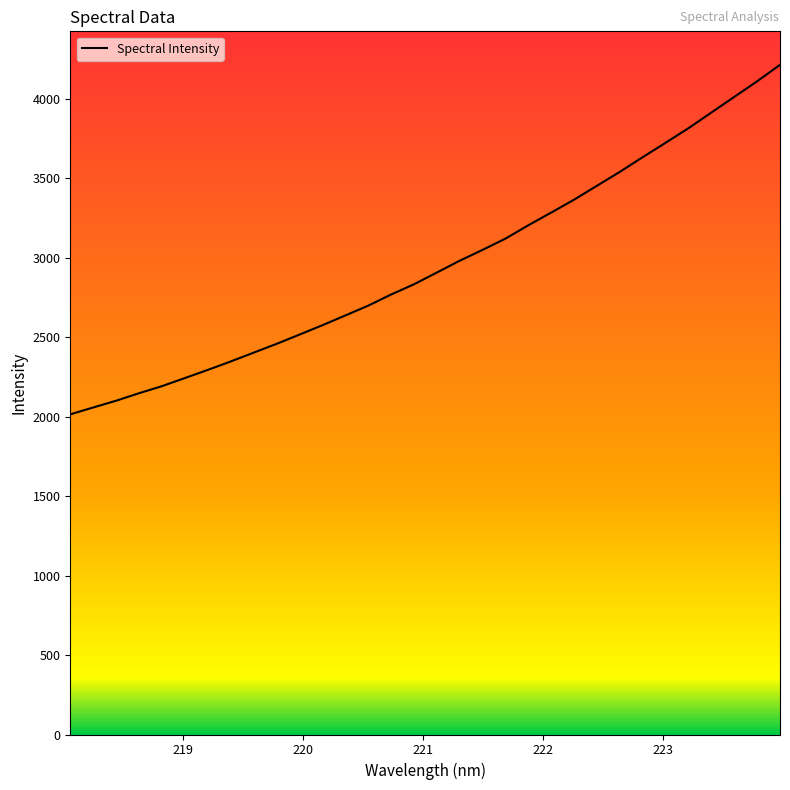

What is the sum of all values?

94634.9